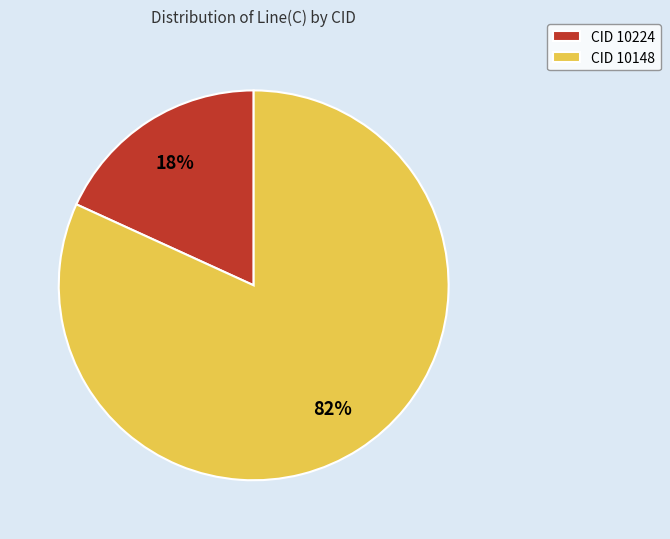

What percentage is the CID 10148 slice, to the nearest percent?

82%